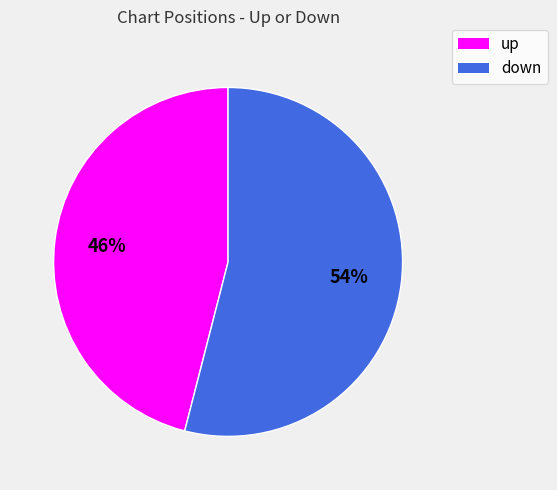

Count the number of slices in the pie.

2